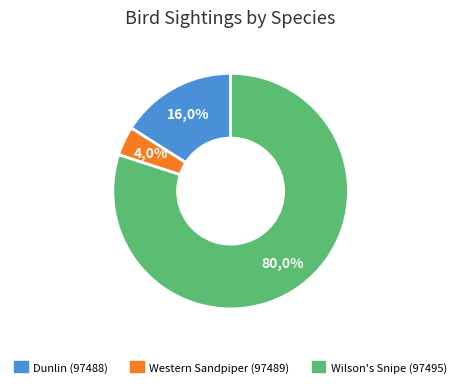

Count the number of slices in the pie.

3